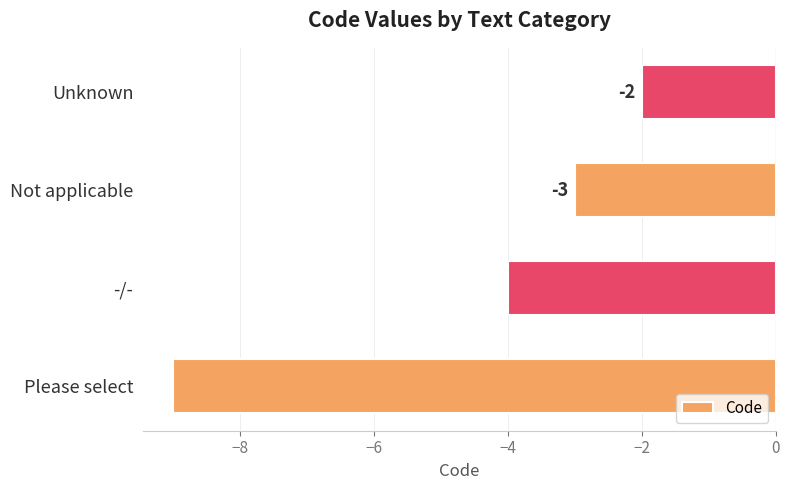

Reading top to bottom, list all the values displayed in this chart.

-2	-3	-4	-9